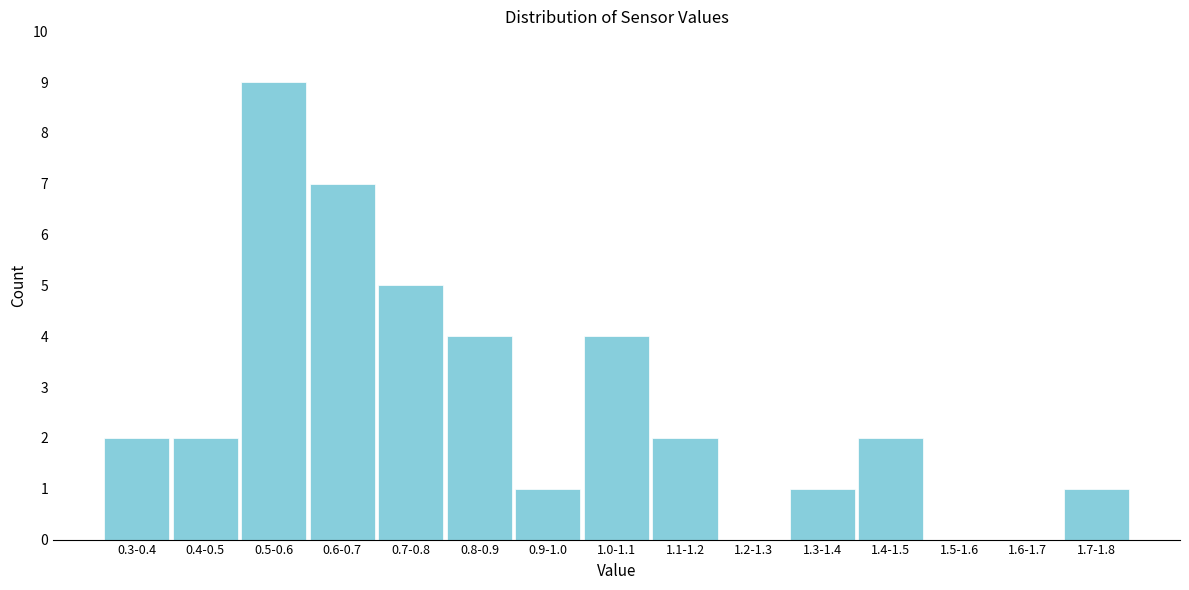

Reading left to right, extract all data points from this chart.

0.3-0.4=2	0.4-0.5=2	0.5-0.6=9	0.6-0.7=7	0.7-0.8=5	0.8-0.9=4	0.9-1.0=1	1.0-1.1=4	1.1-1.2=2	1.2-1.3=0	1.3-1.4=1	1.4-1.5=2	1.5-1.6=0	1.6-1.7=0	1.7-1.8=1